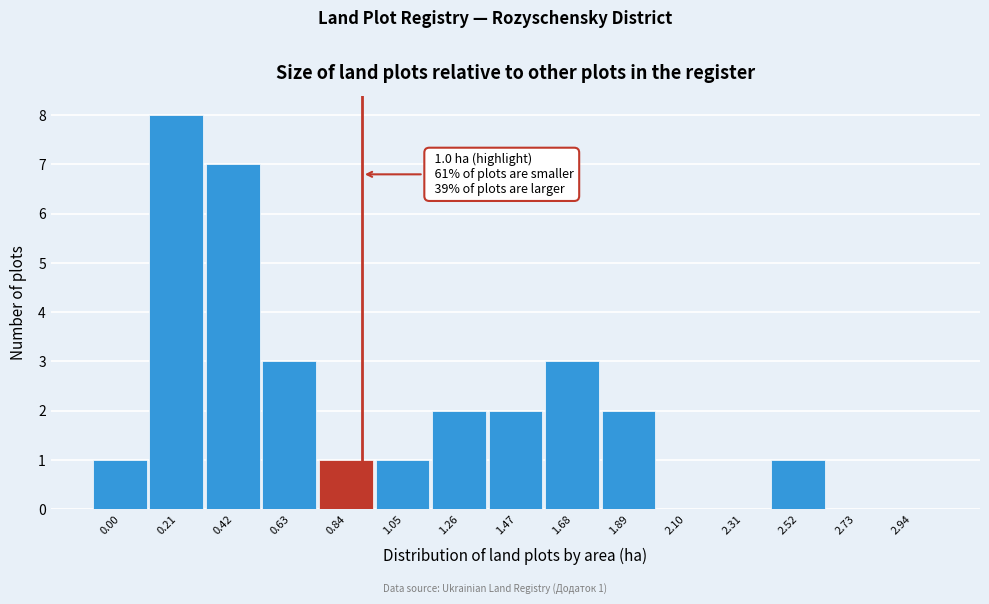

Reading left to right, list all the values displayed in this chart.

0.00=1	0.21=8	0.42=7	0.63=3	0.84=1	1.05=1	1.26=2	1.47=2	1.68=3	1.89=2	2.10=0	2.31=0	2.52=1	2.73=0	2.94=0